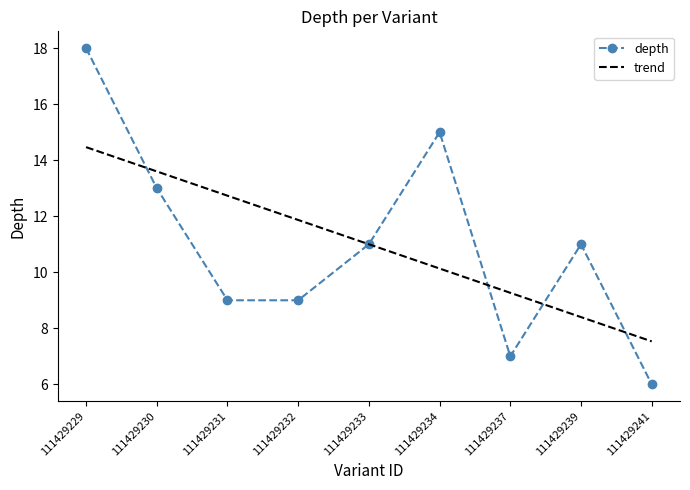

The depth series shows 9.8 at 111429229. True or false?

False